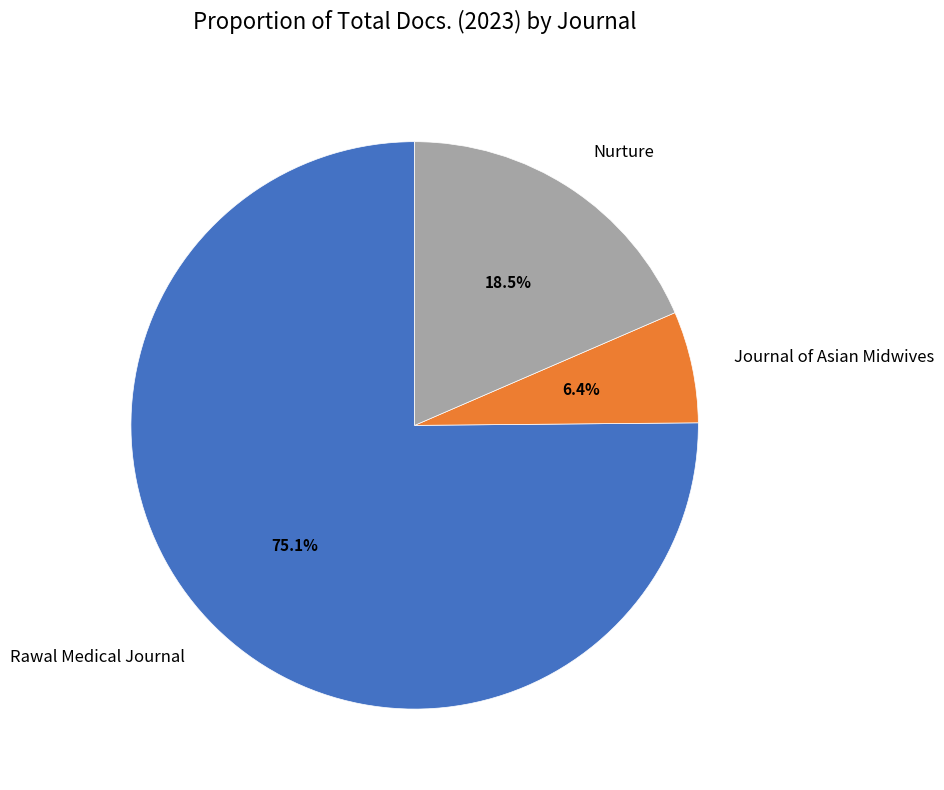

How many segments does this pie chart have?

3